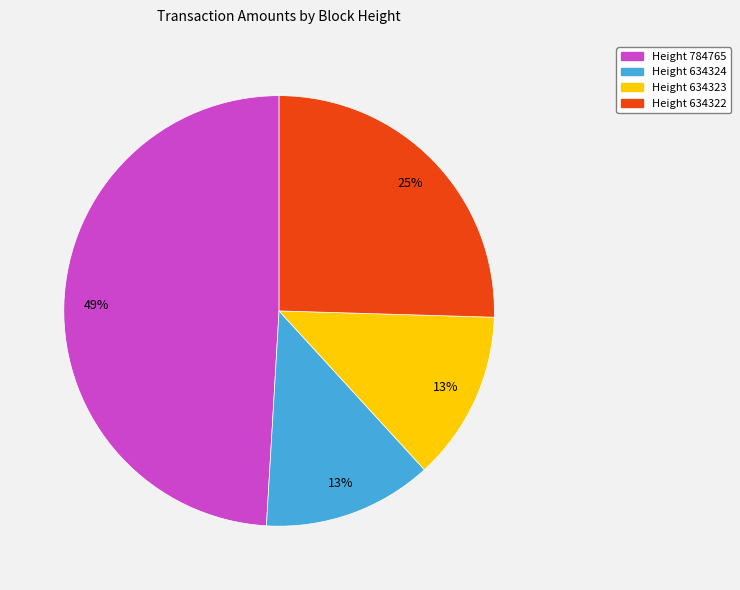

How many slices are in this pie chart?

4